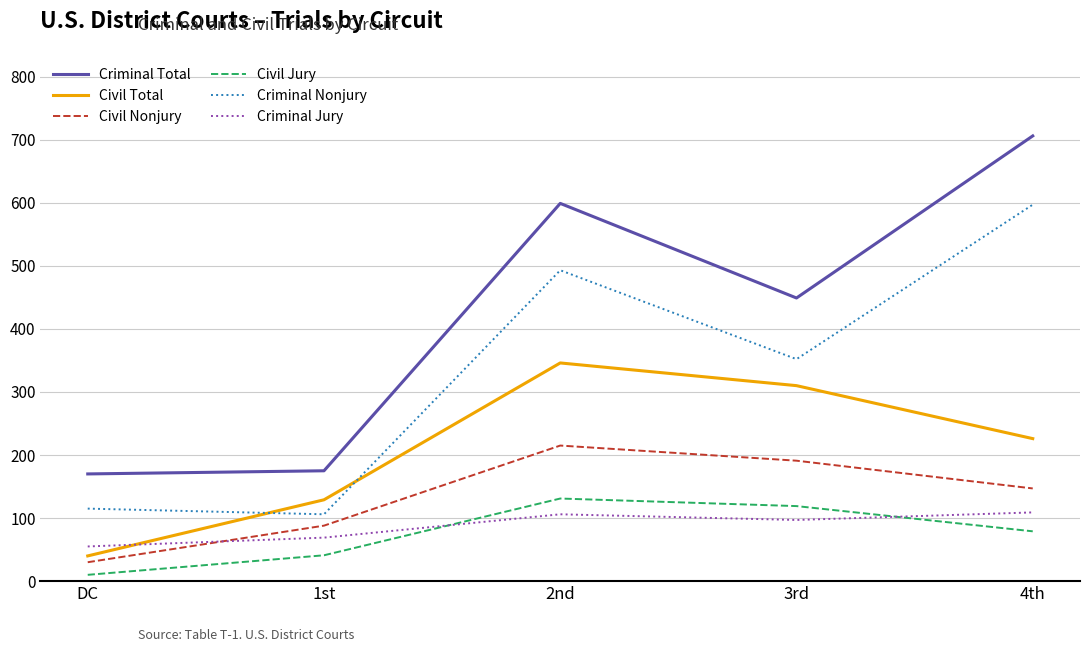

At which label does Civil Total reach its peak?

2nd